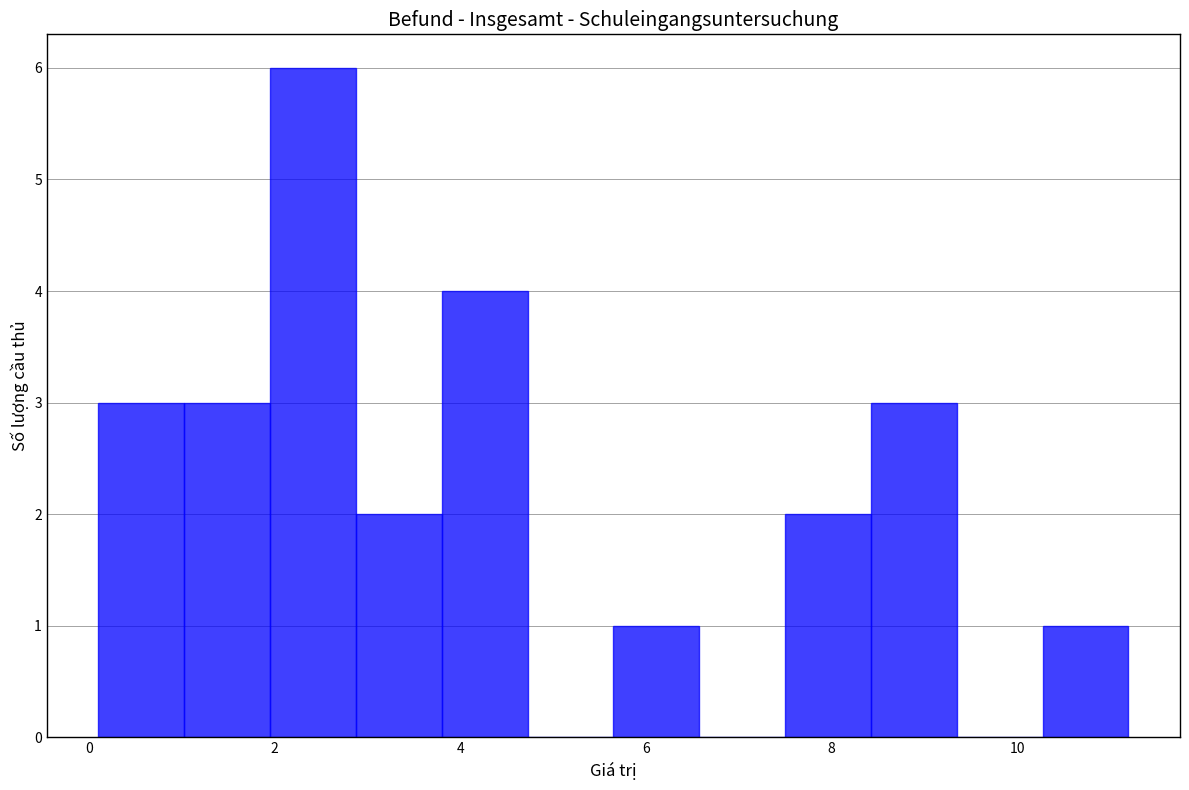

Reading left to right, list every bar in this chart as the range it spans on the x-axis followed by its height. Neither the bar edges nor the heights are printed on the chart, so give them approximately, as read against the axes.

0.2 to 1.0: 3
1.0 to 2.0: 3
2.0 to 2.8: 6
2.8 to 3.8: 2
3.8 to 4.8: 4
4.8 to 5.6: 0
5.6 to 6.6: 1
6.6 to 7.6: 0
7.6 to 8.4: 2
8.4 to 9.4: 3
9.4 to 10.2: 0
10.2 to 11.2: 1